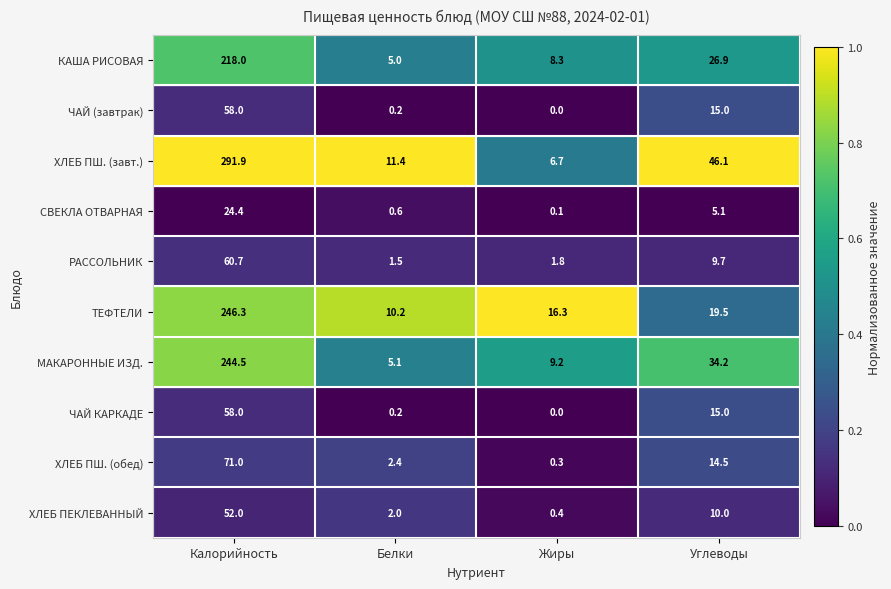

Count the number of data series in this chart.

10